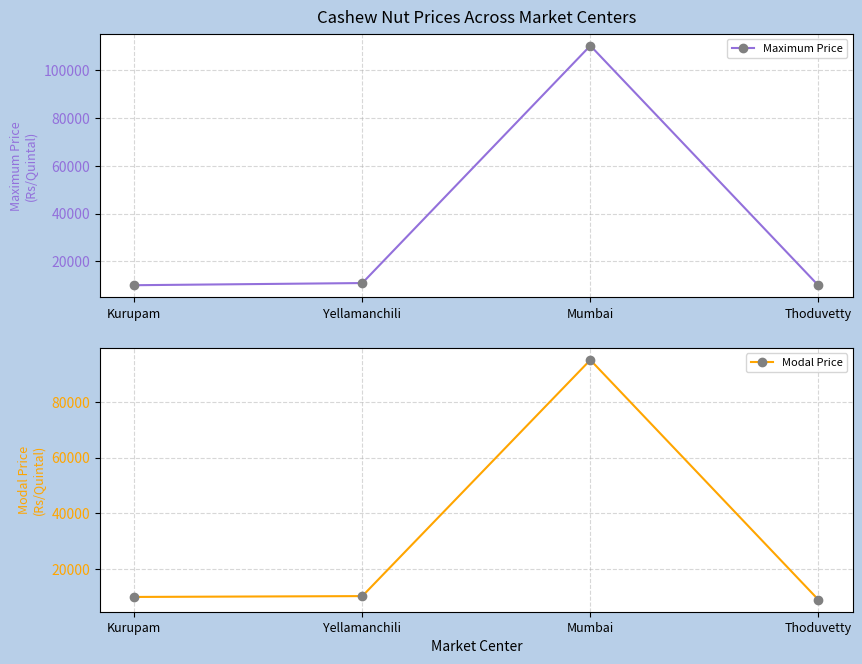

What is the value of the Modal Price point at the 1st from the left?

10000